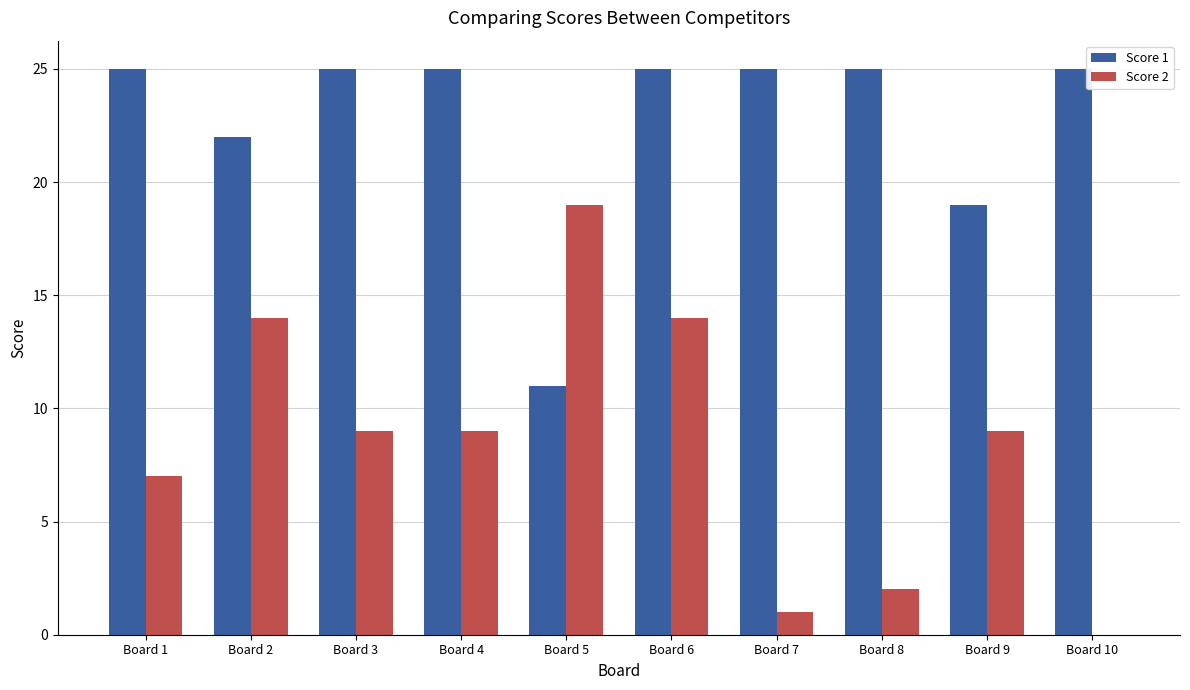

What are all the series names shown in the legend?

Score 1, Score 2